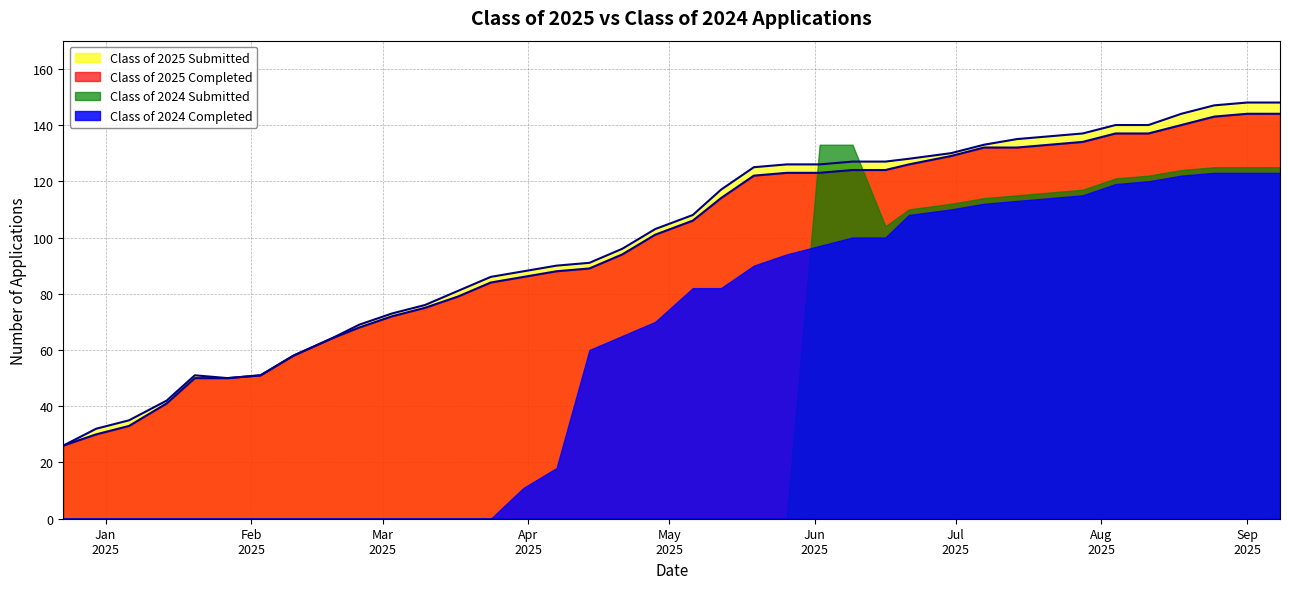

Is it true that Class of 2025 Completed equals 180 at 06/21/2025?

False